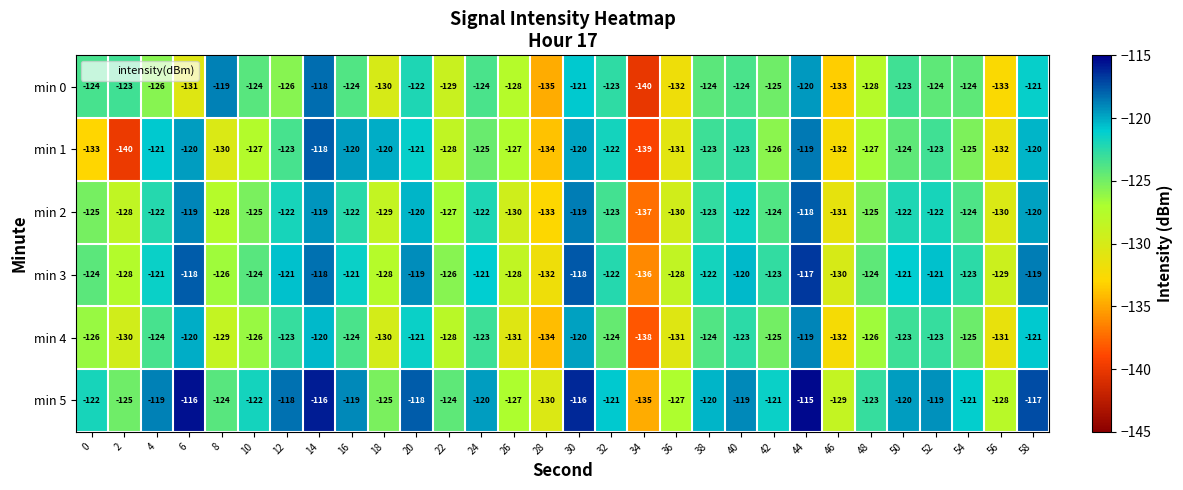

Is it true that min 2 equals -190 at 32?

False